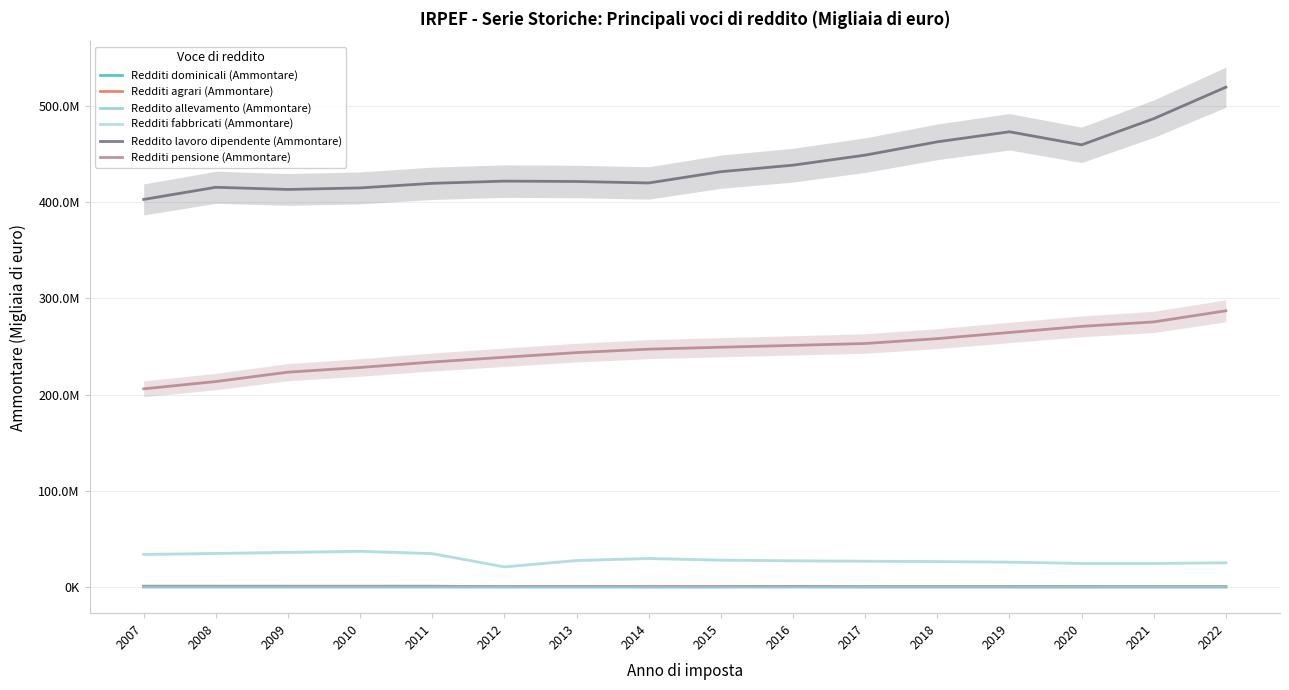

Does the chart have visible grid lines?

Yes